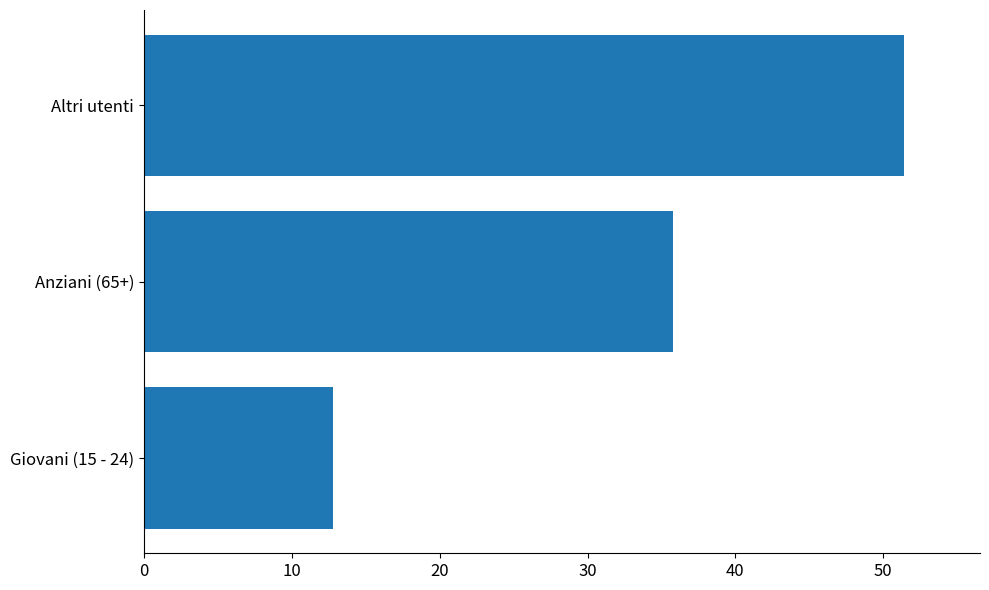

List the labels in order of value, smallest first.

Giovani (15 - 24), Anziani (65+), Altri utenti